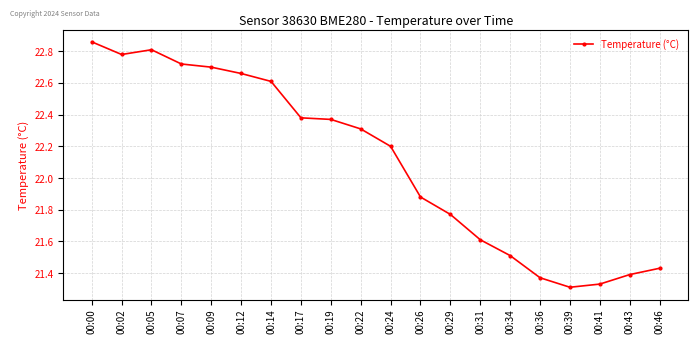

What is the ratio of the value at 00:09 to the value at 00:46?

1.1